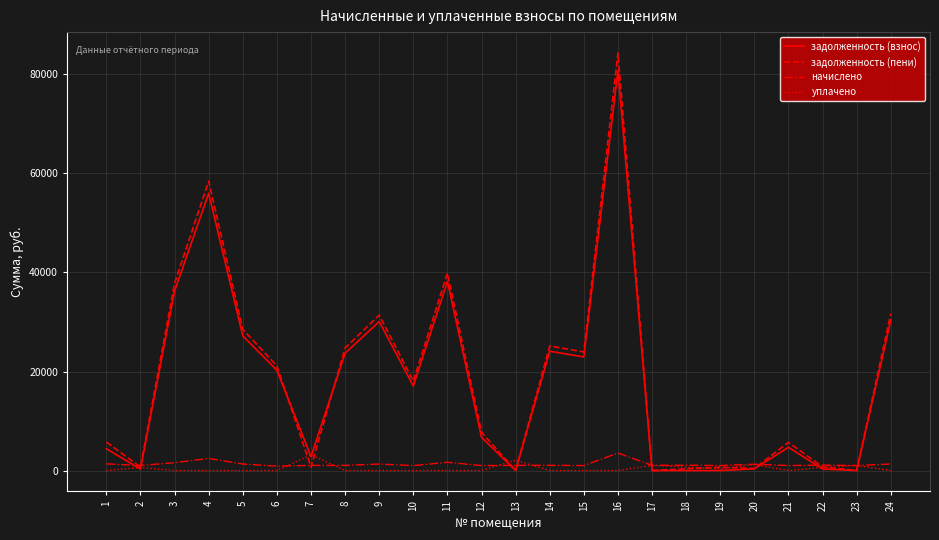

What is the maximum value for уплачено?

3168.2